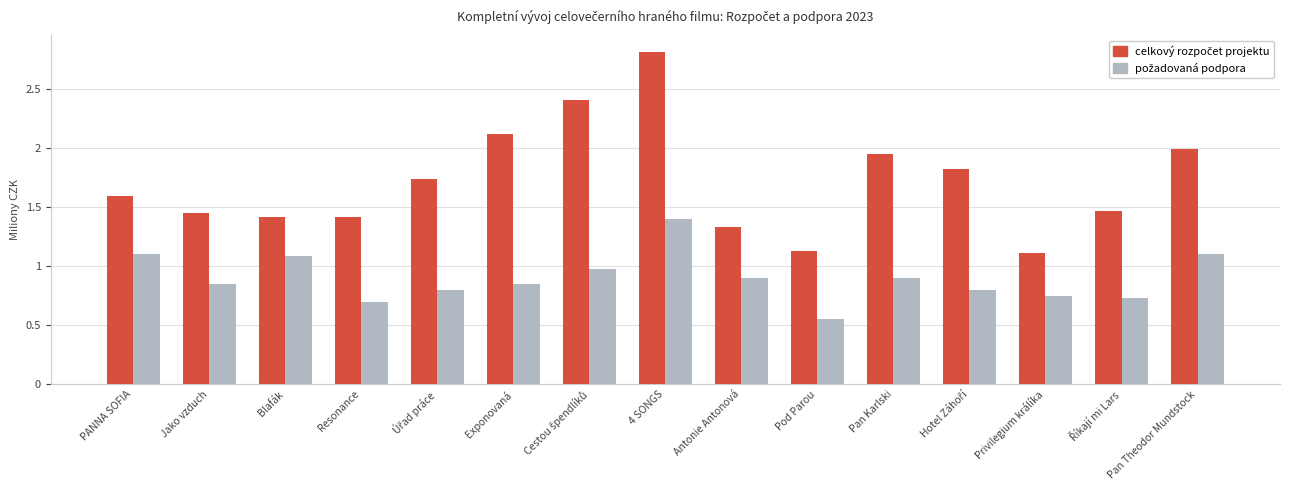

Does the chart contain any negative values?

No